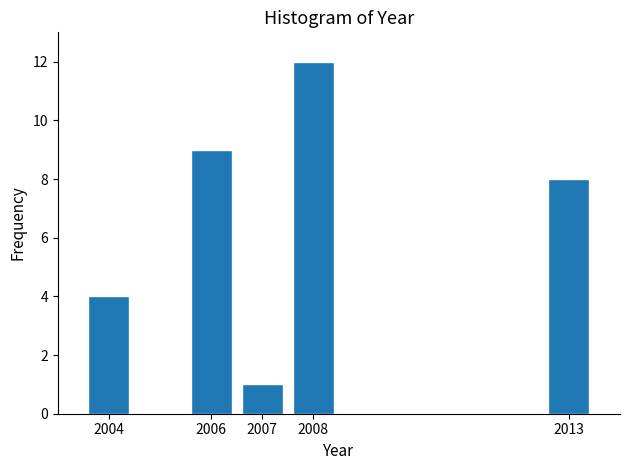

Reading left to right, transcribe all the data shown in this chart.

4	9	1	12	8